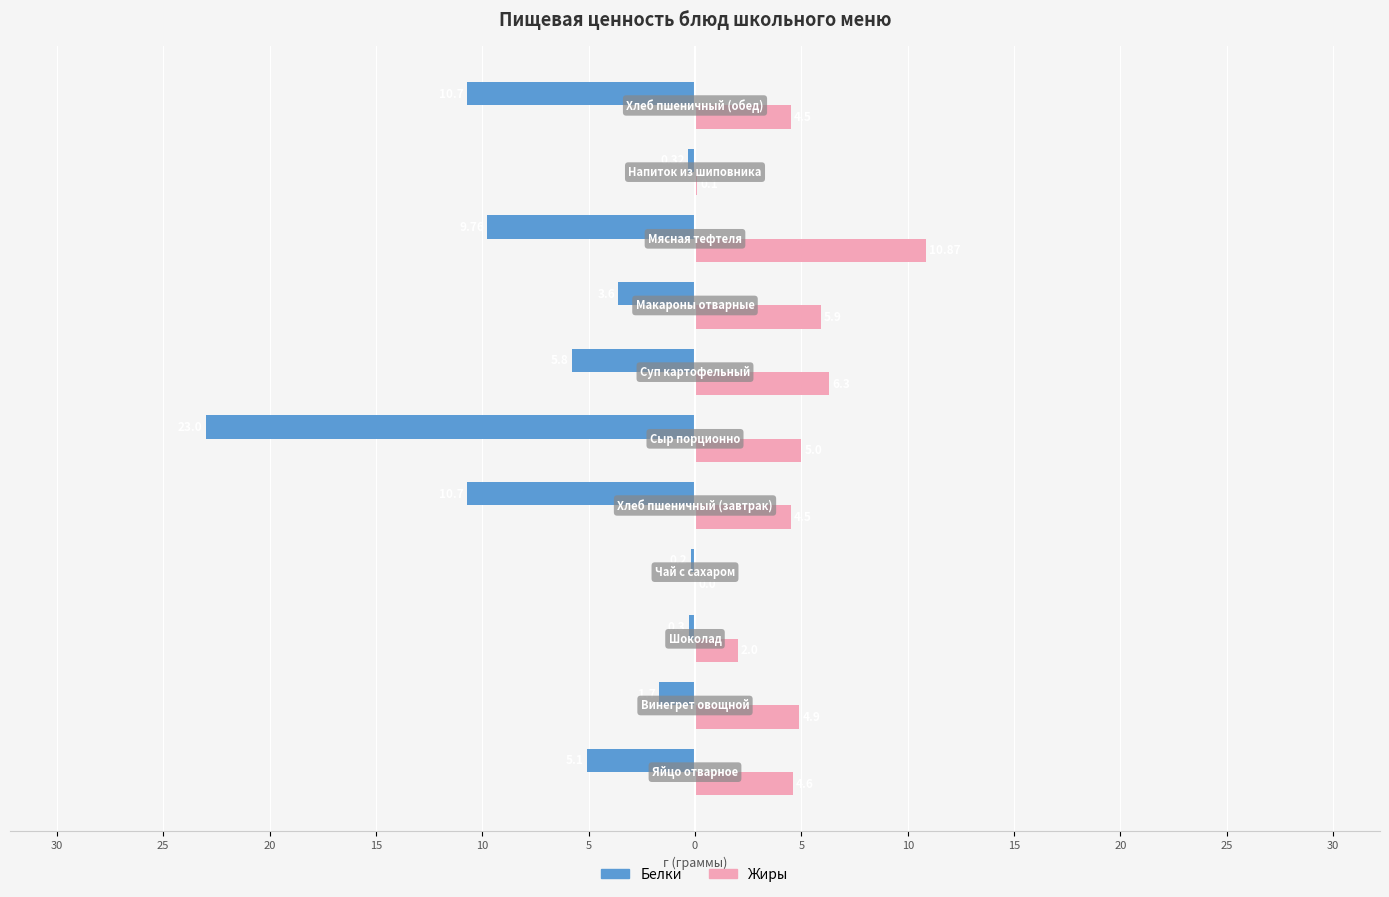

What are all the series names shown in the legend?

Белки, Жиры